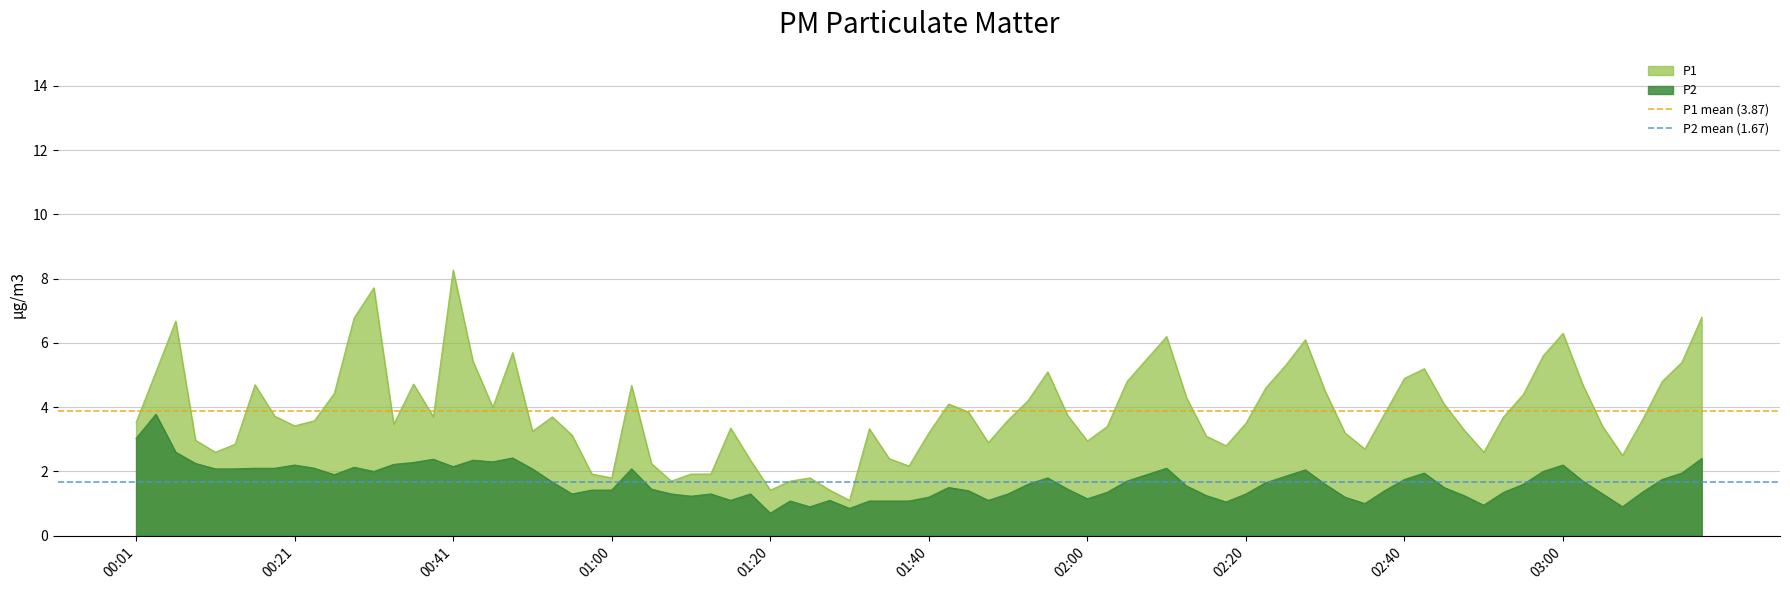

What is the lowest value of the P2 series?

0.7